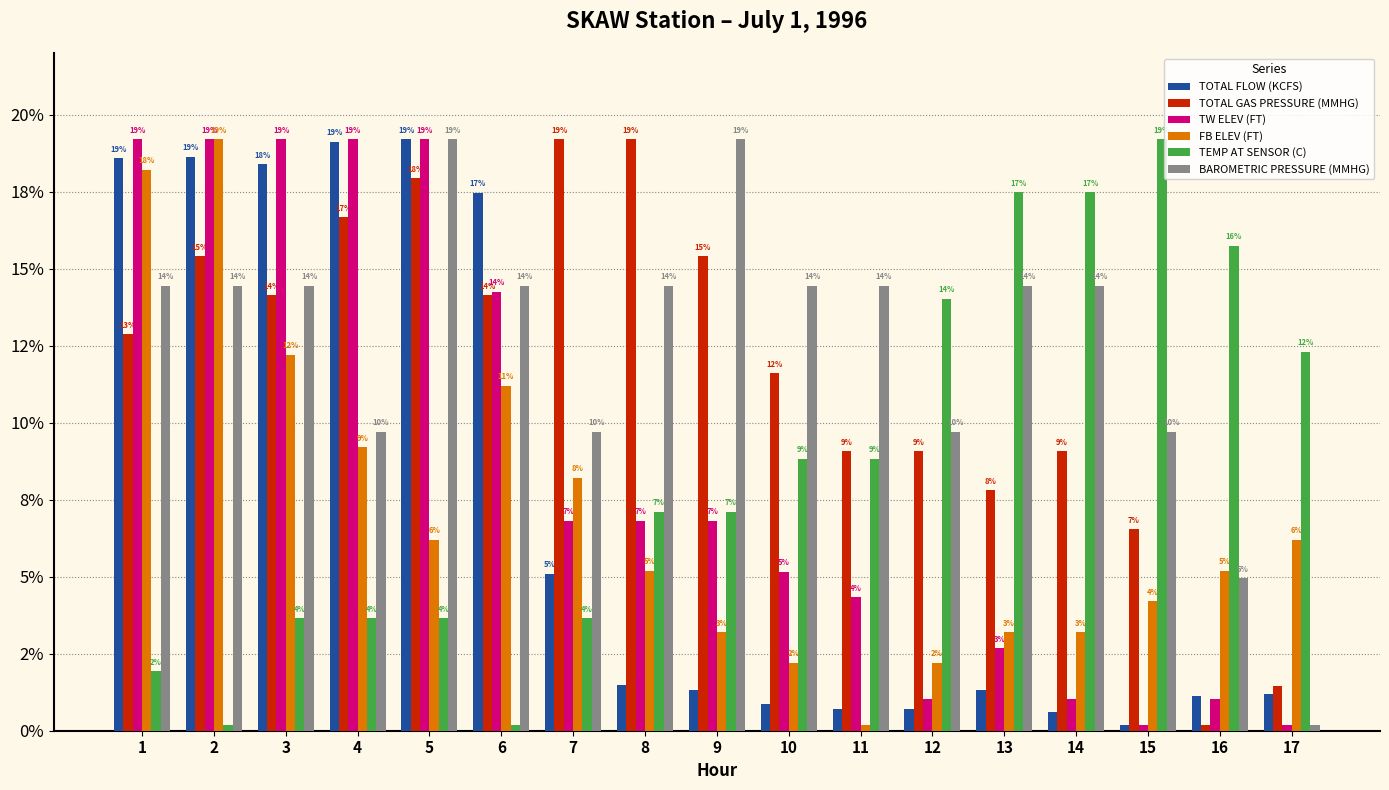

Is the value of TEMP AT SENSOR (C) at 13 greater than the value of TOTAL FLOW (KCFS) at 3?

No